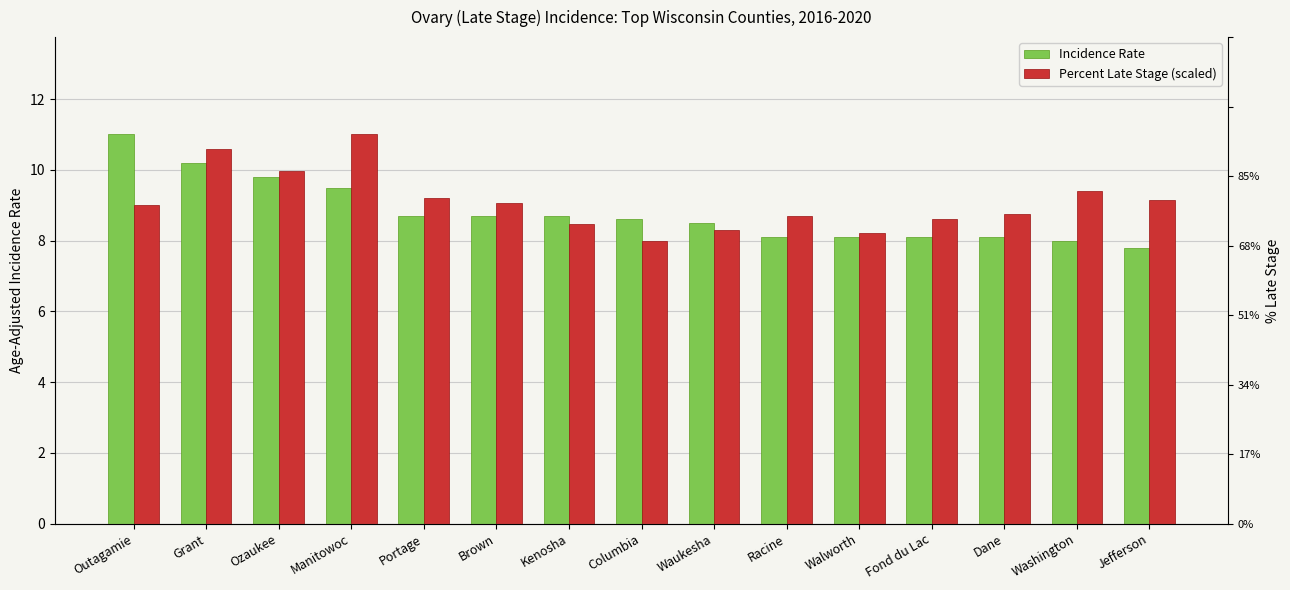

Is the value of Incidence Rate at Dane greater than the value of Percent Late Stage (scaled) at Portage?

No